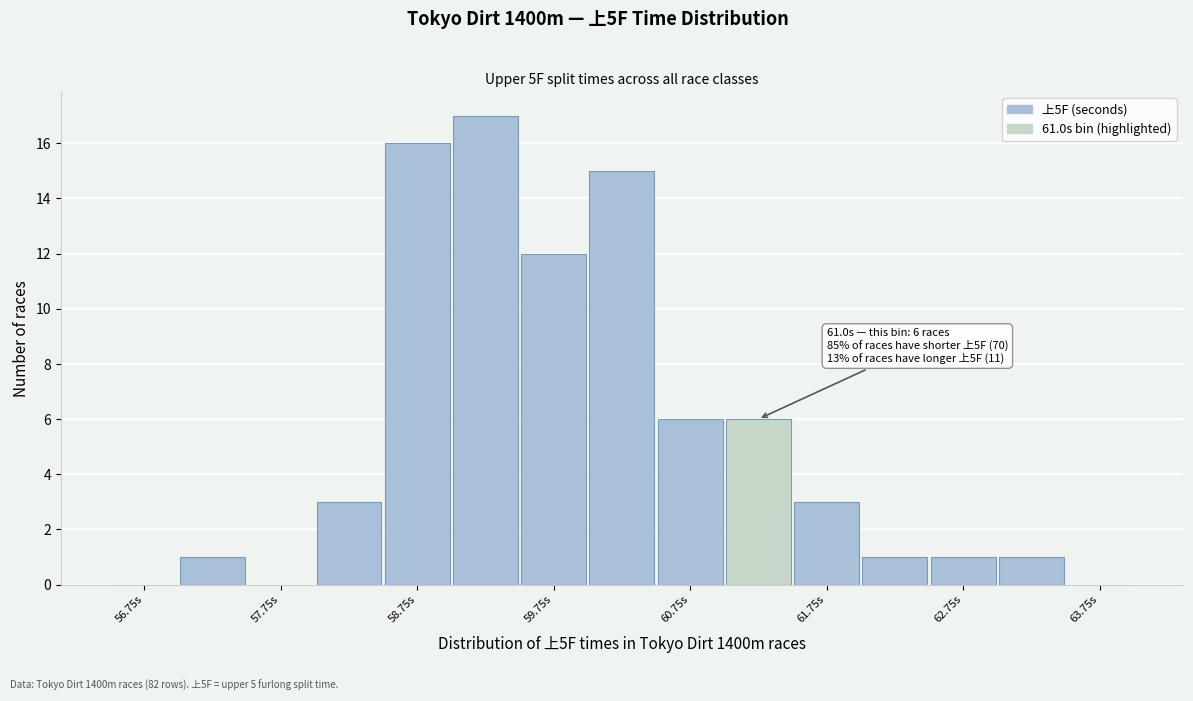

Which range on the x-axis has the tallest bar?

59.0 to 59.5